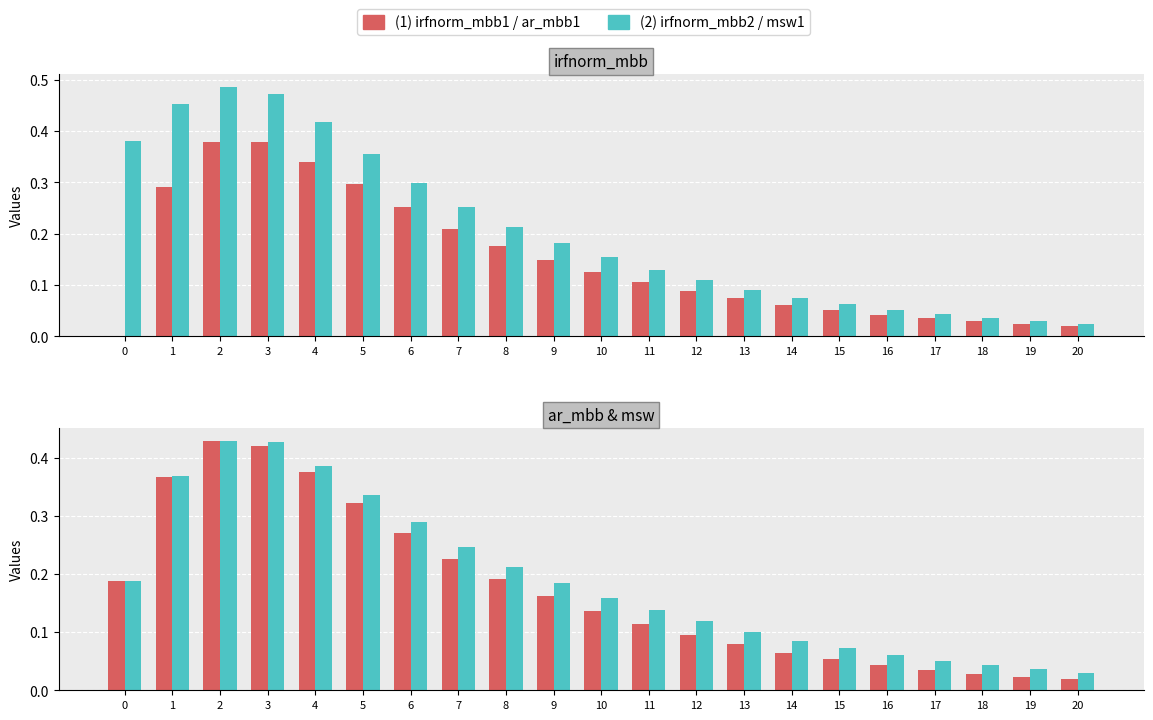

What is the total value across all series at 16?

0.2